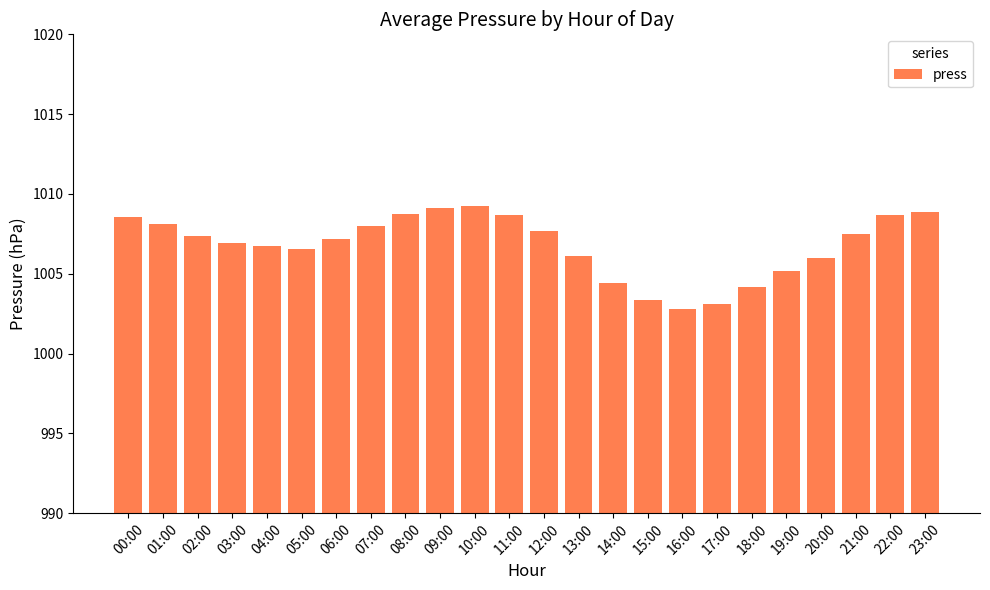

Which has a higher value, 12:00 or 11:00?

11:00